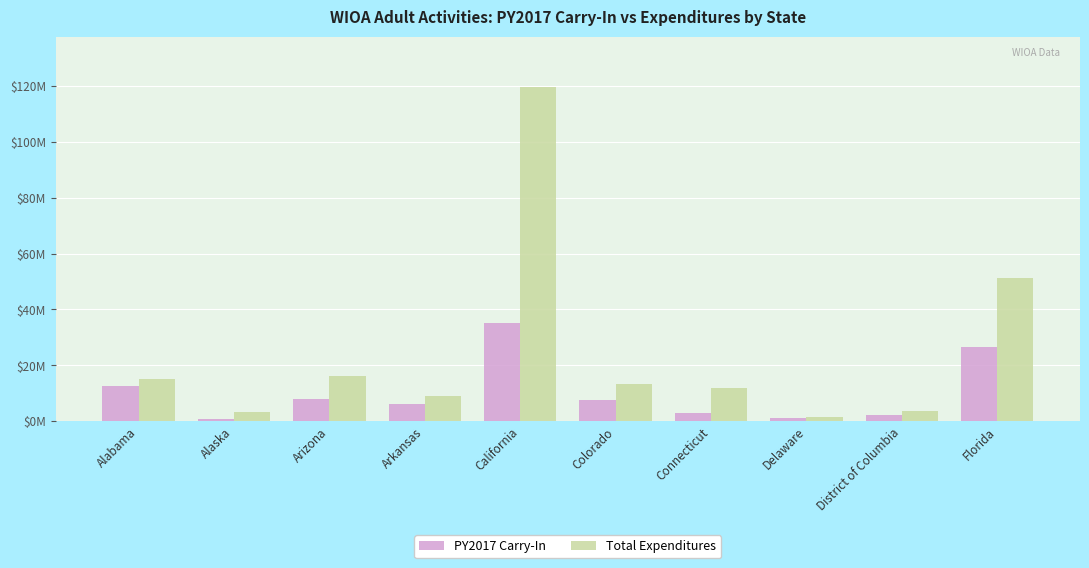

Rank the series by their maximum value, from lowest to highest.

PY2017 Carry-In, Total Expenditures